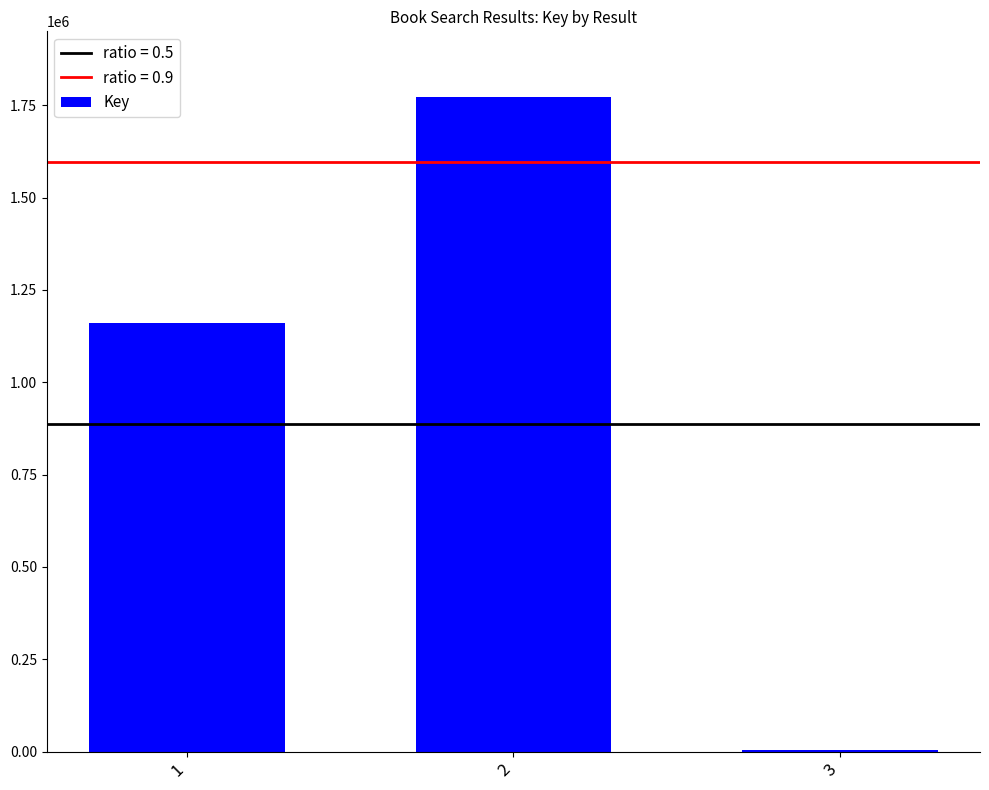

What is the greatest value displayed?

1773056